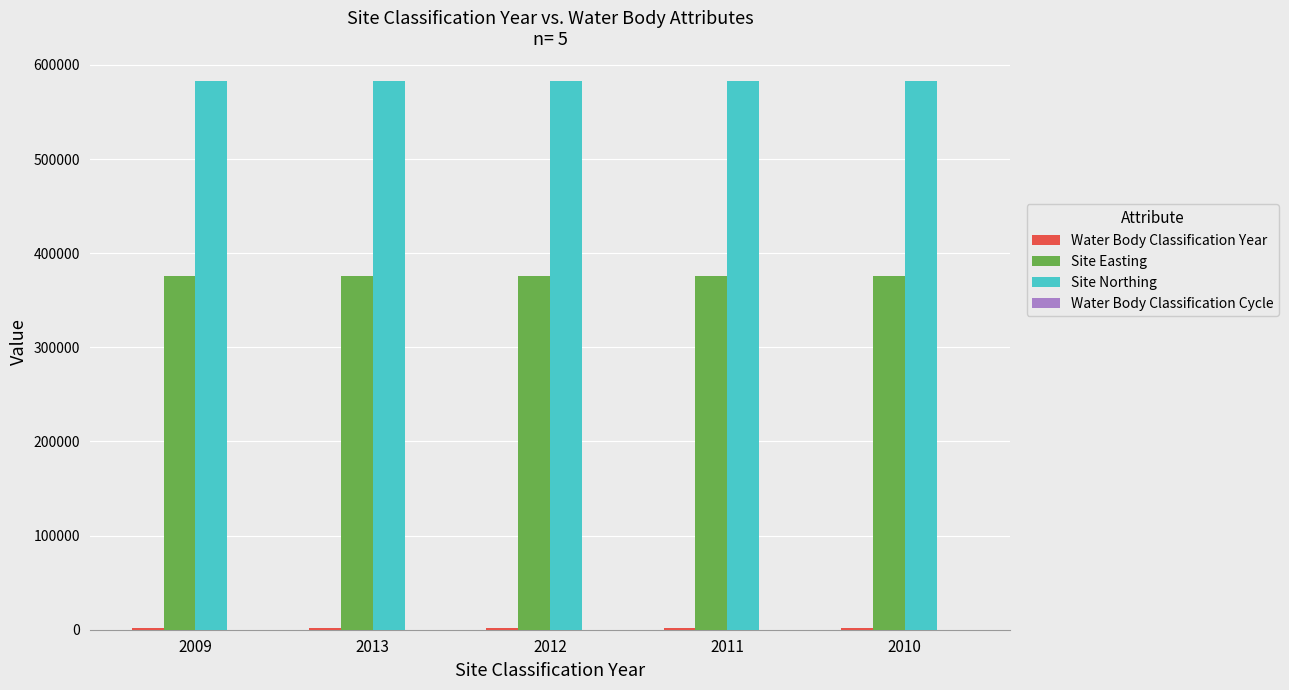

What is the maximum value shown in the chart?

583319